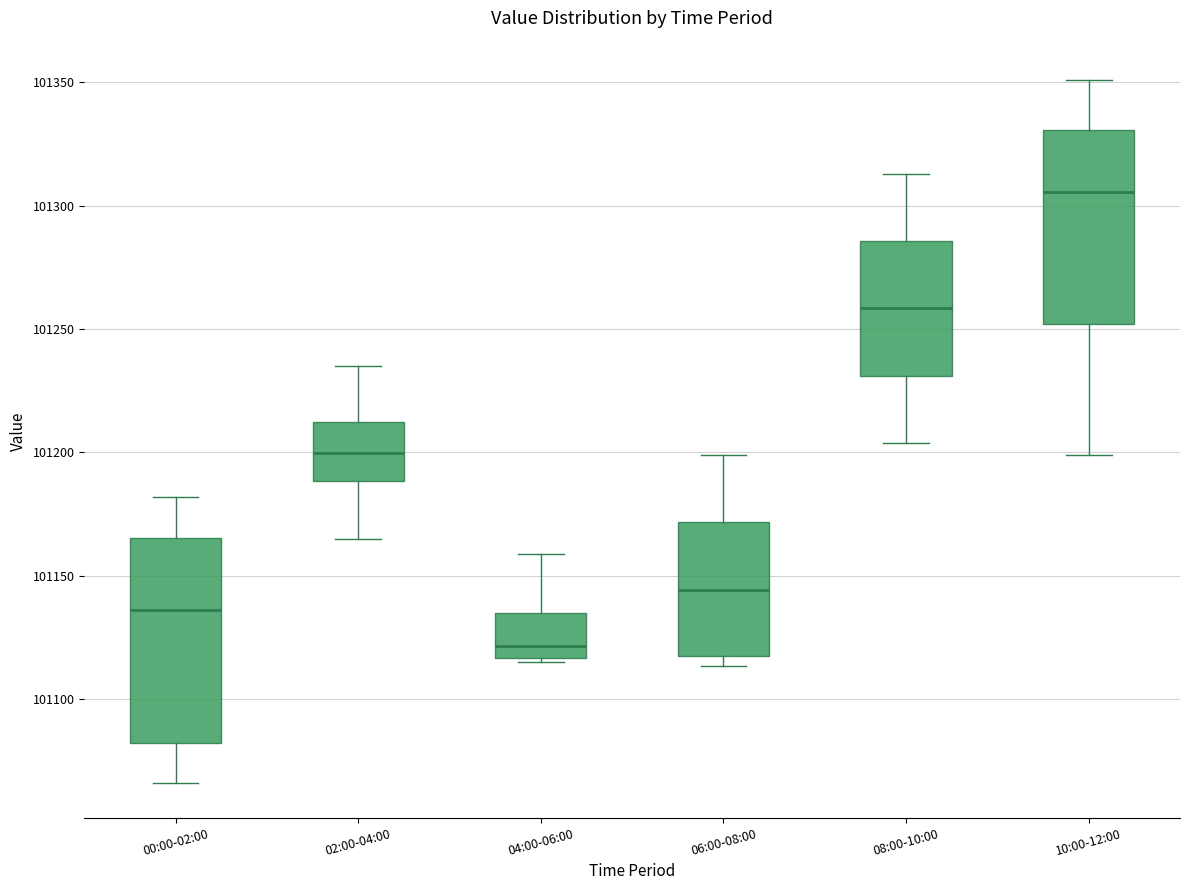

Reading left to right, read every box against the y-axis: the position of its median line, the range the box covers, and the ends of its whiskers. The values are not printed on the chart, so give them approximately, as read against the axis.

00:00-02:00: median 101135, box 101080 to 101165, whiskers 101065 to 101180
02:00-04:00: median 101200, box 101190 to 101210, whiskers 101165 to 101235
04:00-06:00: median 101120, box 101115 to 101135, whiskers 101115 to 101160
06:00-08:00: median 101145, box 101115 to 101170, whiskers 101115 (just below the box's lower edge) to 101200
08:00-10:00: median 101260, box 101230 to 101285, whiskers 101205 to 101315
10:00-12:00: median 101305, box 101250 to 101330, whiskers 101200 to 101350